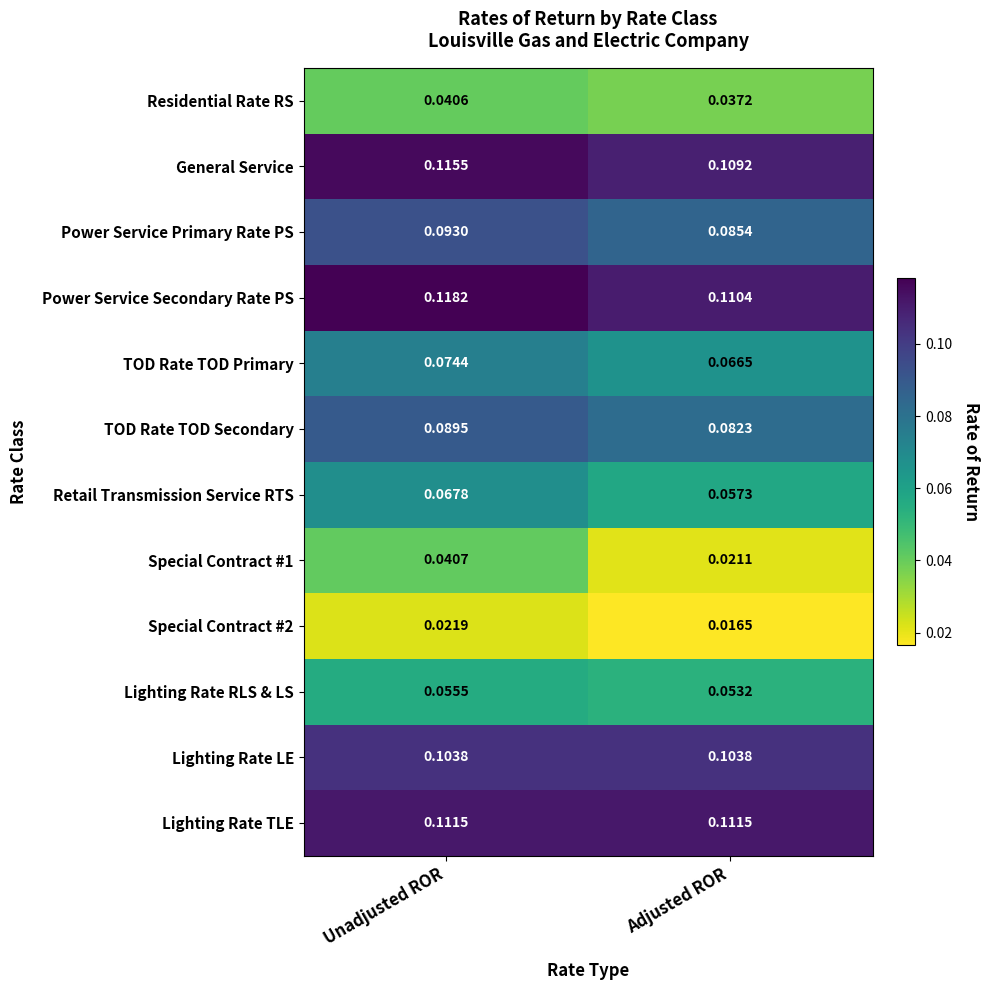

Which series has the largest range (max minus min)?

Special Contract #1